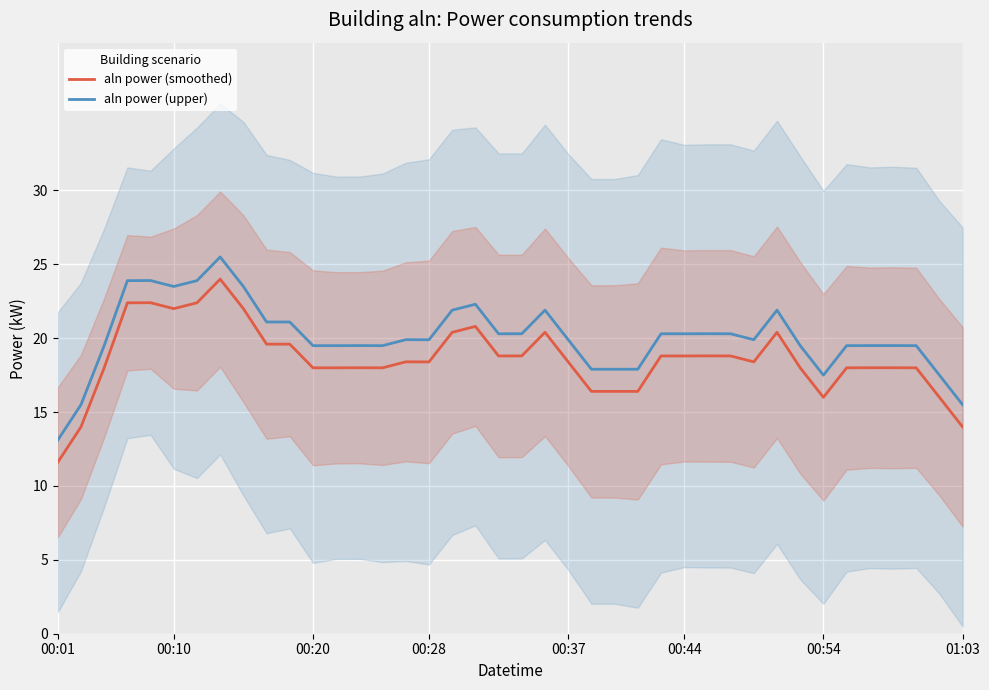

Does the chart display data point markers on the line(s)?

No